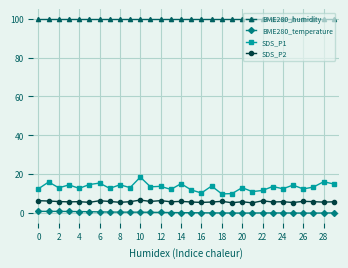

List the series in order of their peak value, lowest first.

BME280_temperature, SDS_P2, SDS_P1, BME280_humidity